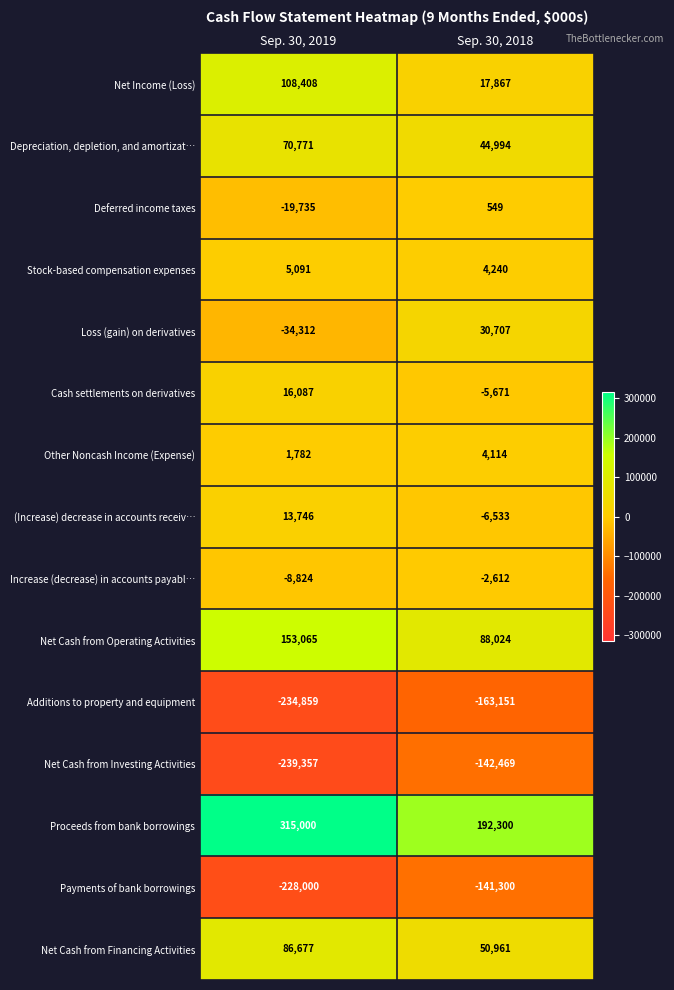

List the series in order of their peak value, lowest first.

Additions to property and equipment, Net Cash from Investing Activities, Payments of bank borrowings, Increase (decrease) in accounts payabl…, Deferred income taxes, Other Noncash Income (Expense), Stock-based compensation expenses, (Increase) decrease in accounts receiv…, Cash settlements on derivatives, Loss (gain) on derivatives, Depreciation, depletion, and amortizat…, Net Cash from Financing Activities, Net Income (Loss), Net Cash from Operating Activities, Proceeds from bank borrowings